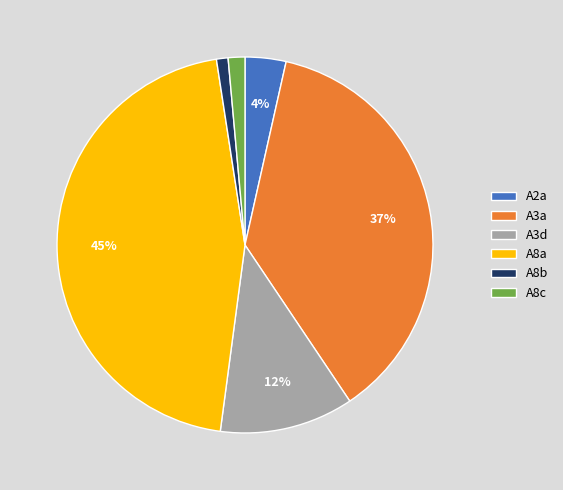

Count the number of slices in the pie.

6